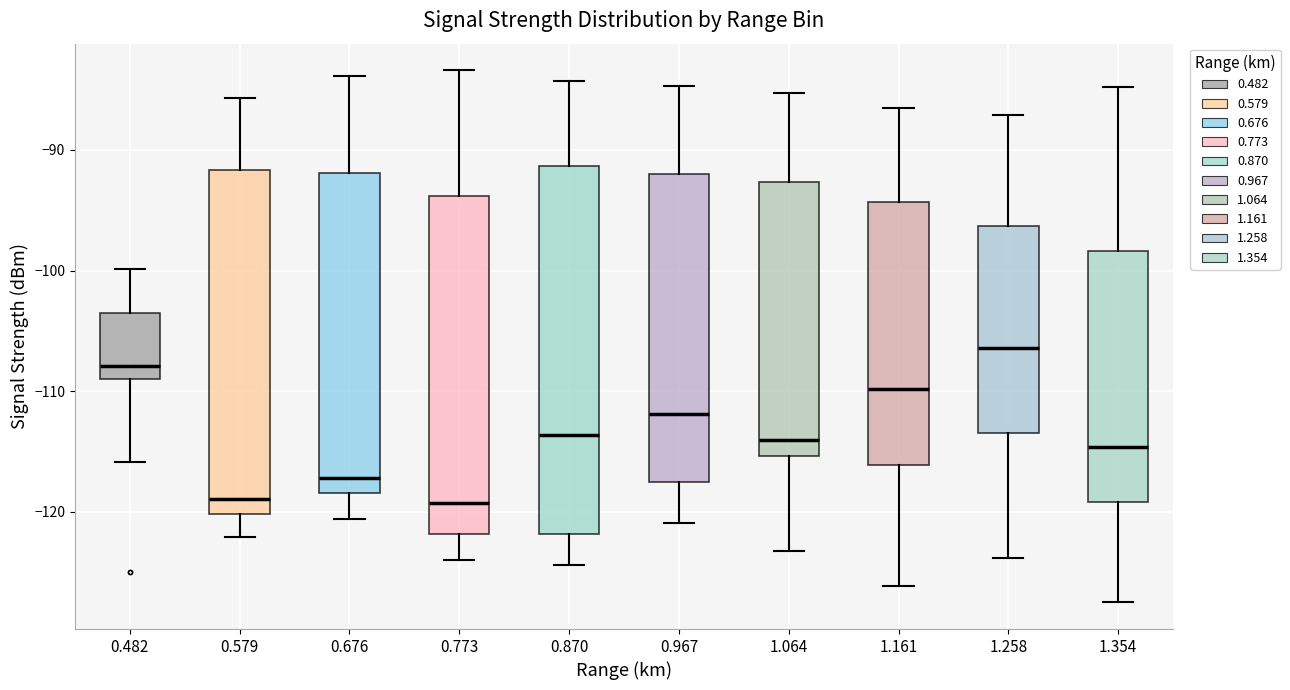

Comparing the boxes themselves (not the whiskers), which one is the tallest?

0.870